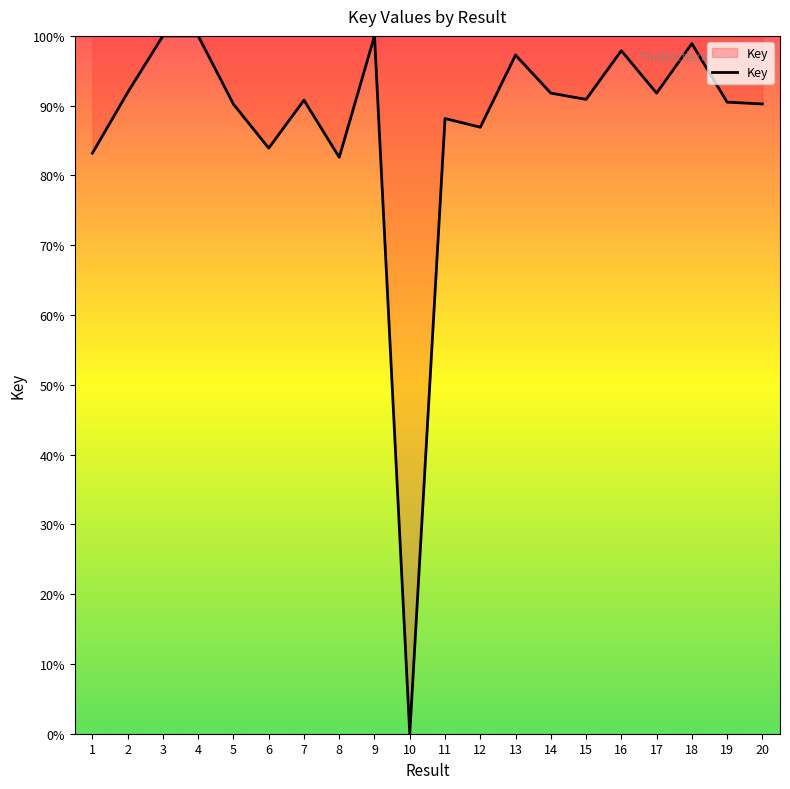

Read the value at 15.

90.9